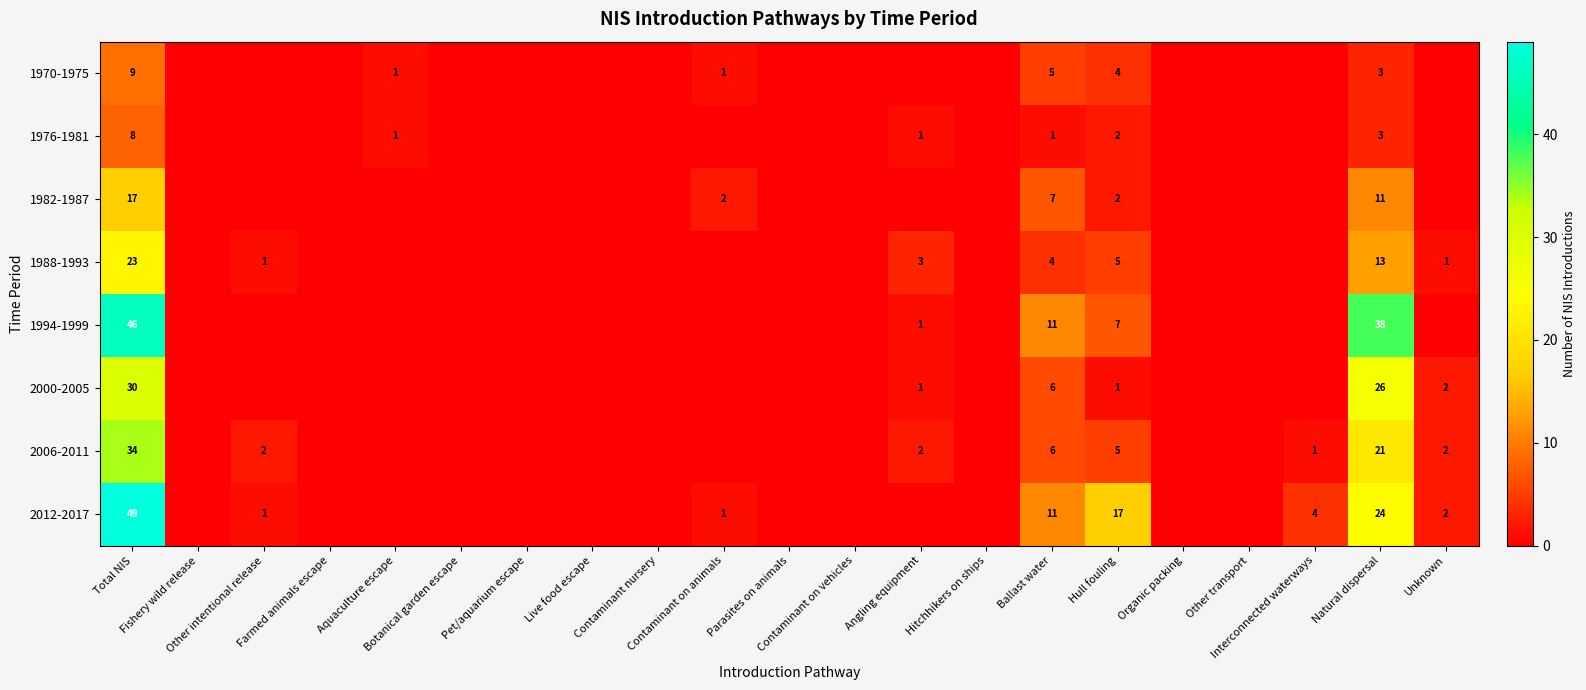

True or false: 1976-1981 has a value of 0 at Unknown.

True